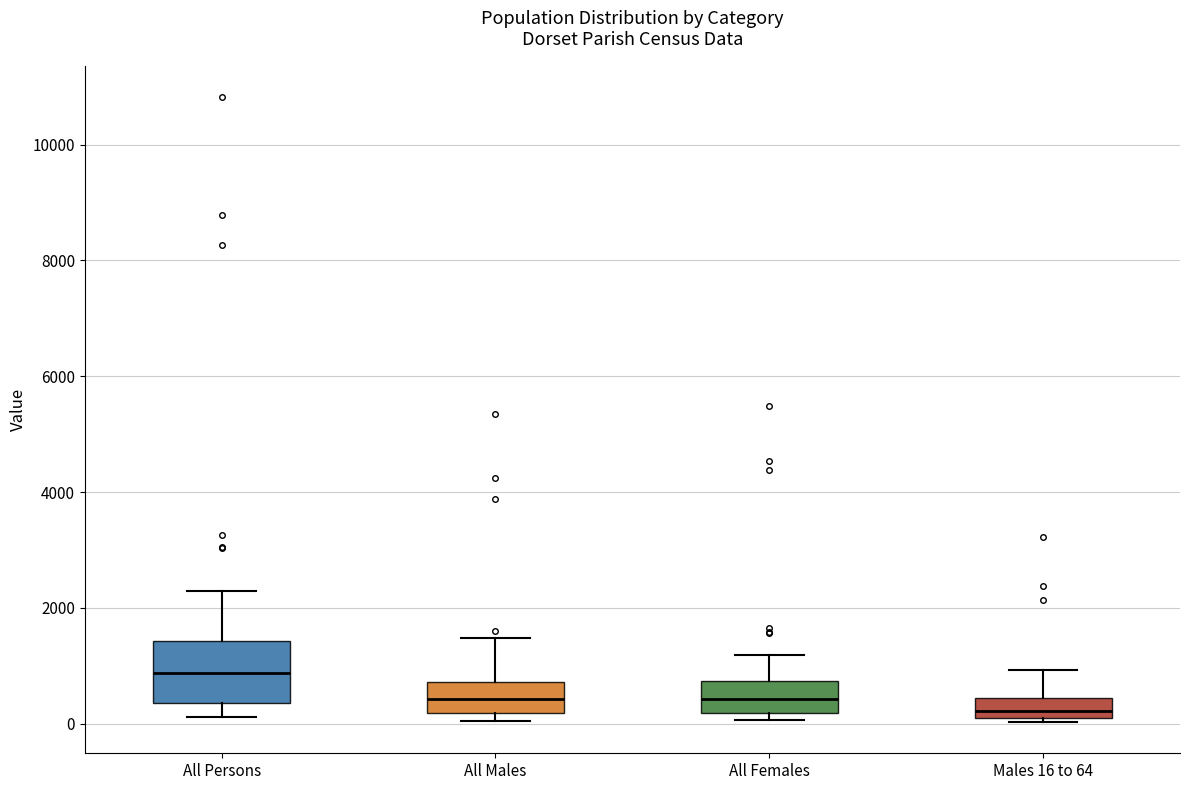

Reading left to right, transcribe this box plot: for each box, give where its median line is, the range the box spans, and where its two whiskers end, as read against the y-axis. The values are not printed on the chart, so give them approximately, as read against the axis.

All Persons: median 800, box 400 to 1400, whiskers 200 to 2200
All Males: median 400, box 200 to 800, whiskers 0 to 1400
All Females: median 400, box 200 to 800, whiskers 0 to 1200
Males 16 to 64: median 200 (just above the box's lower edge), box 200 to 400, whiskers 0 to 1000